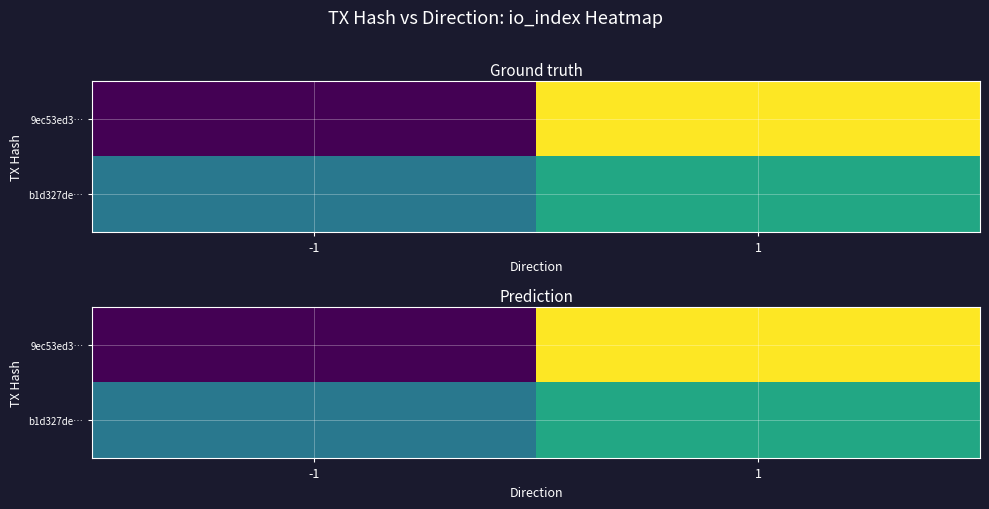

Which category has the highest value across all series?

1